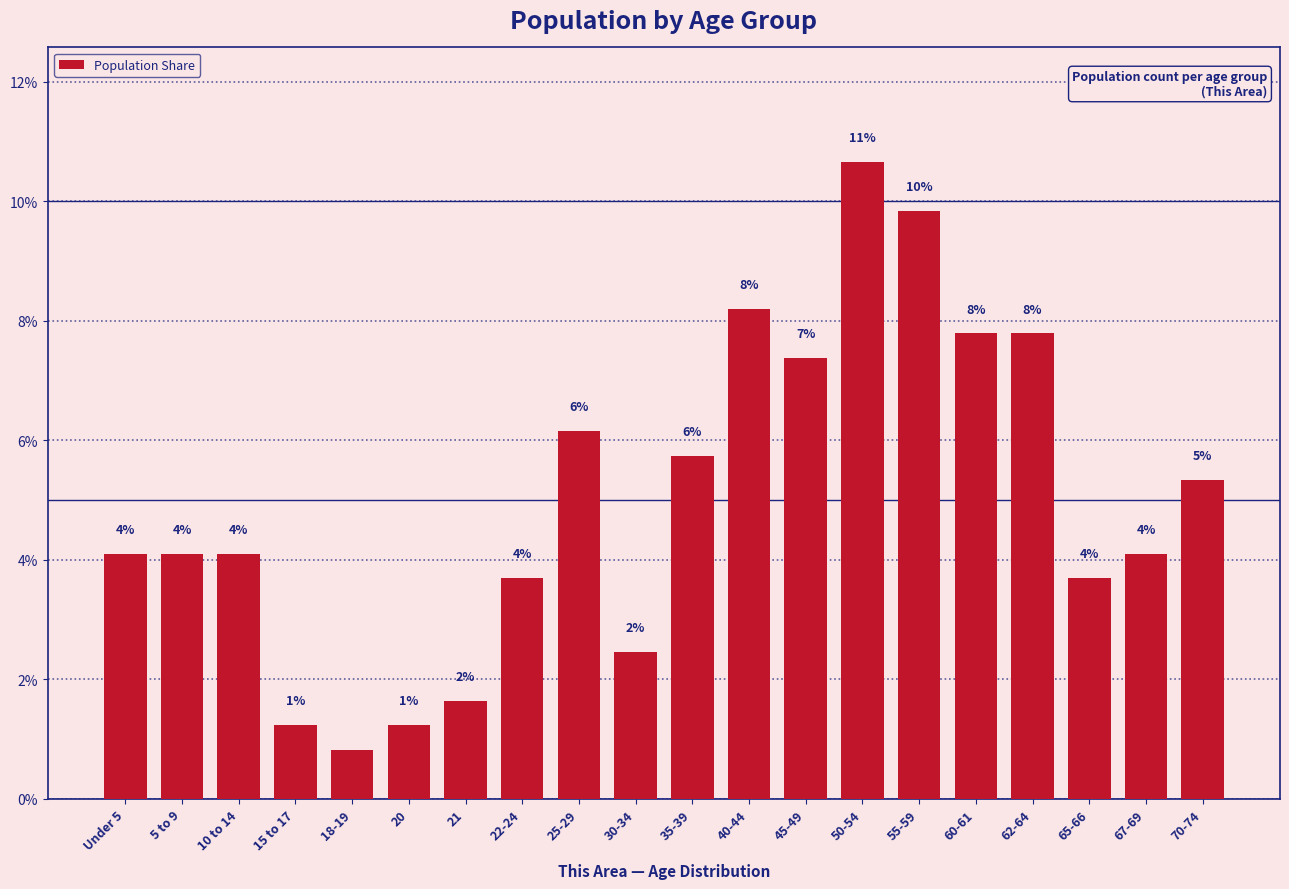

How many bars are there in total?

20